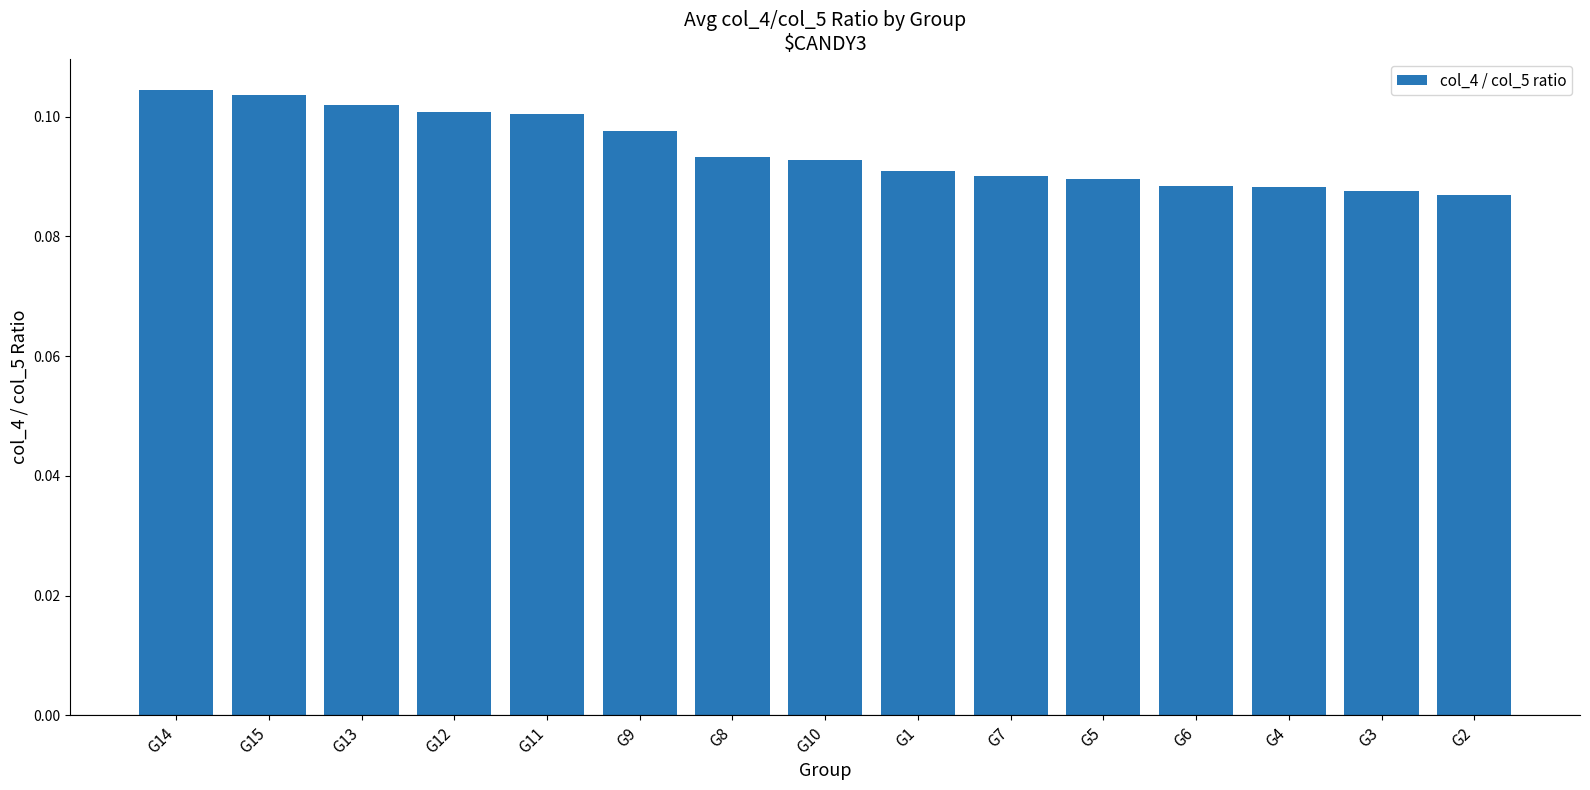

What is the sum of the values at G6 and G10?

0.2